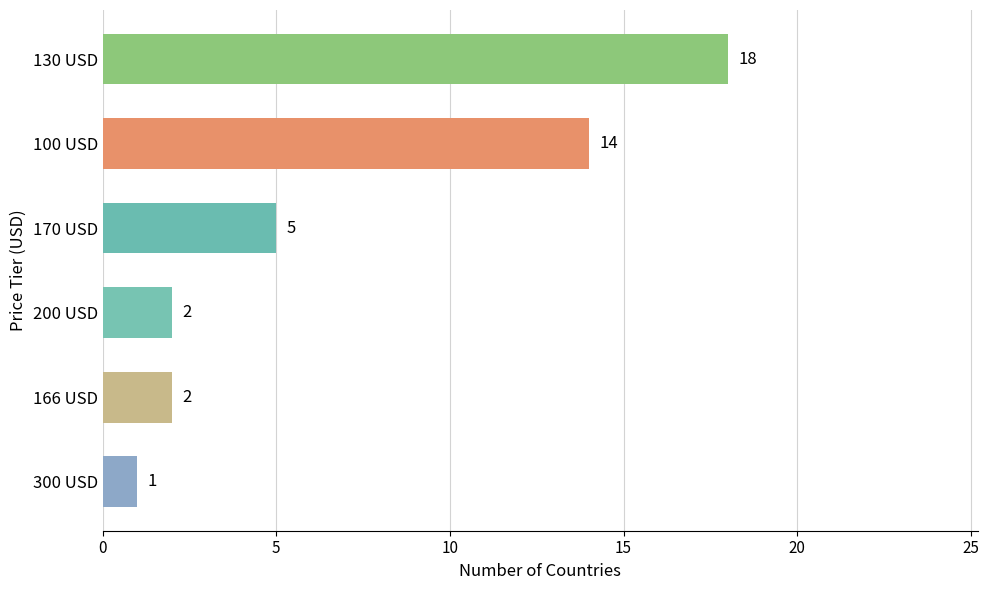

At which label is the value closest to 9?

170 USD